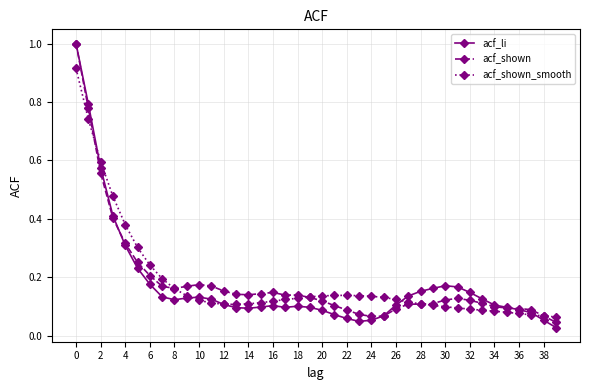

At how many categories does at least one series exceed 0?

40